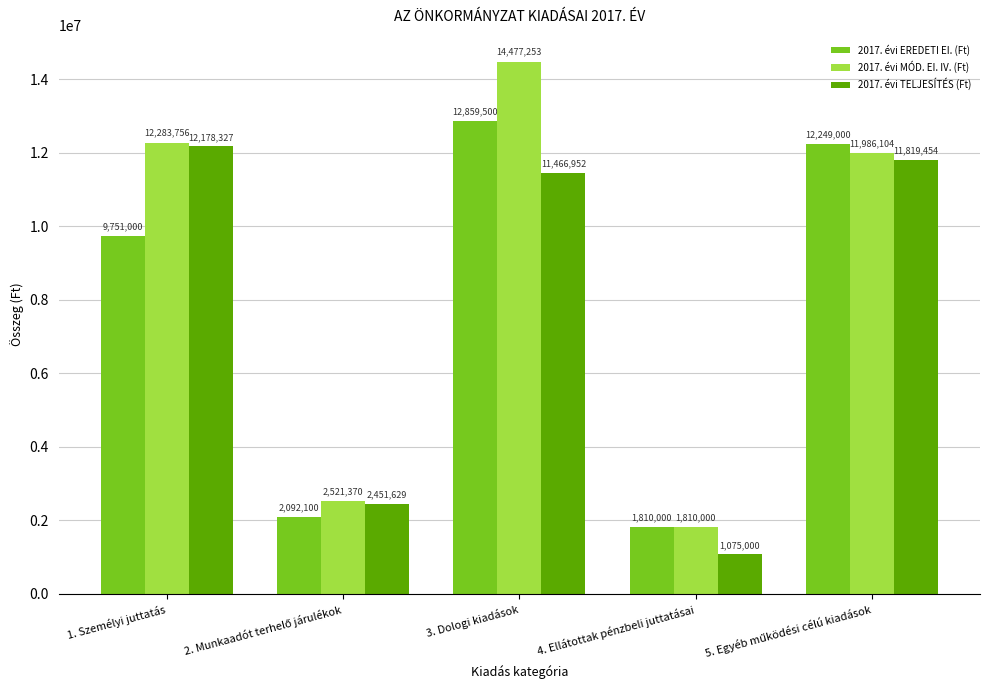

List the series in order of their peak value, lowest first.

2017. évi TELJESÍTÉS (Ft), 2017. évi EREDETI EI. (Ft), 2017. évi MÓD. EI. IV. (Ft)